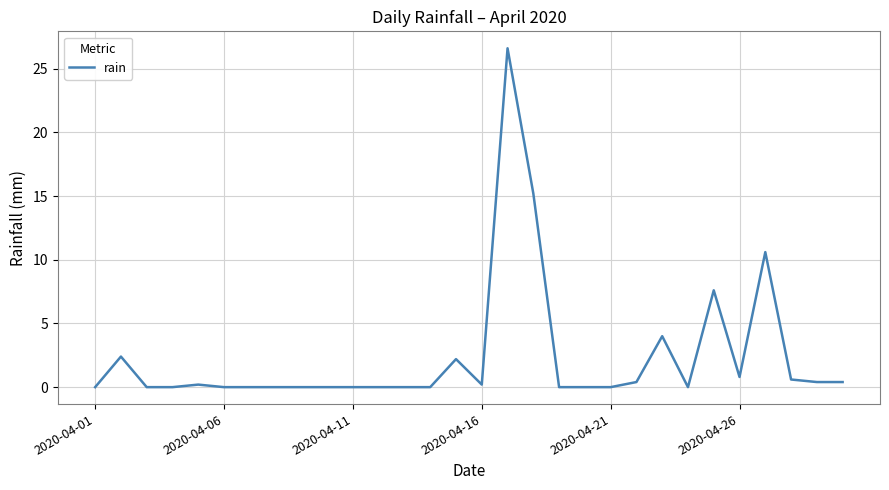

What is the difference between the maximum and minimum values?

26.6